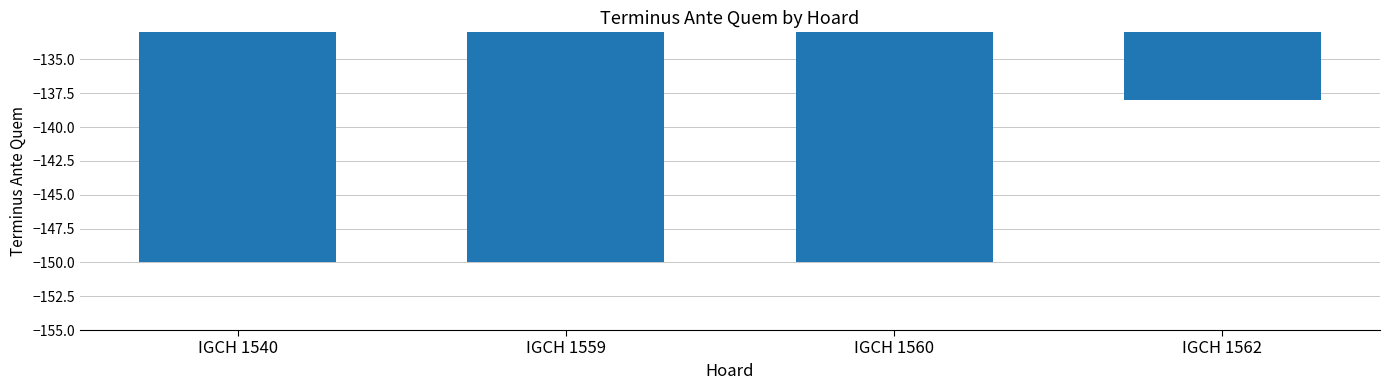

Does the chart contain any negative values?

Yes